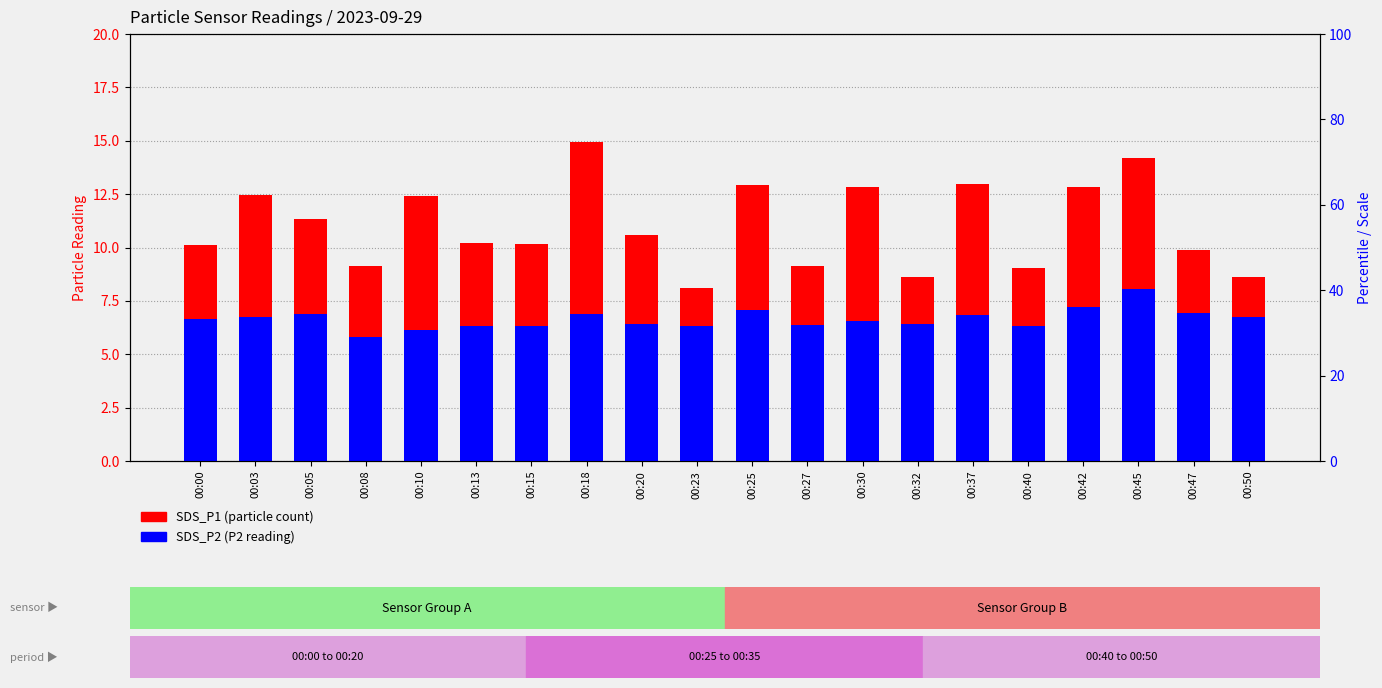

Reading left to right, what are all the values shown in this chart?

SDS_P1 (particle count): 00:00=10.1	00:03=12.5	00:05=11.3	00:08=9.1	00:10=12.4	00:13=10.2	00:15=10.2	00:18=14.9	00:20=10.6	00:23=8.1	00:25=12.9	00:27=9.1	00:30=12.8	00:32=8.6	00:37=13.0	00:40=9.0	00:42=12.8	00:45=14.2	00:47=9.9	00:50=8.6
SDS_P2 (P2 reading): 00:00=6.6	00:03=6.8	00:05=6.9	00:08=5.8	00:10=6.2	00:13=6.3	00:15=6.3	00:18=6.9	00:20=6.4	00:23=6.3	00:25=7.1	00:27=6.3	00:30=6.5	00:32=6.4	00:37=6.8	00:40=6.3	00:42=7.2	00:45=8.1	00:47=6.9	00:50=6.8